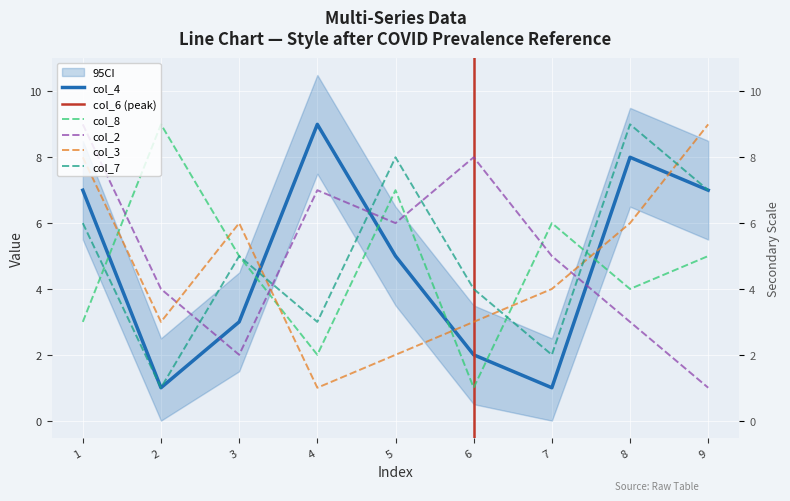

What is the minimum value shown in the chart?

1